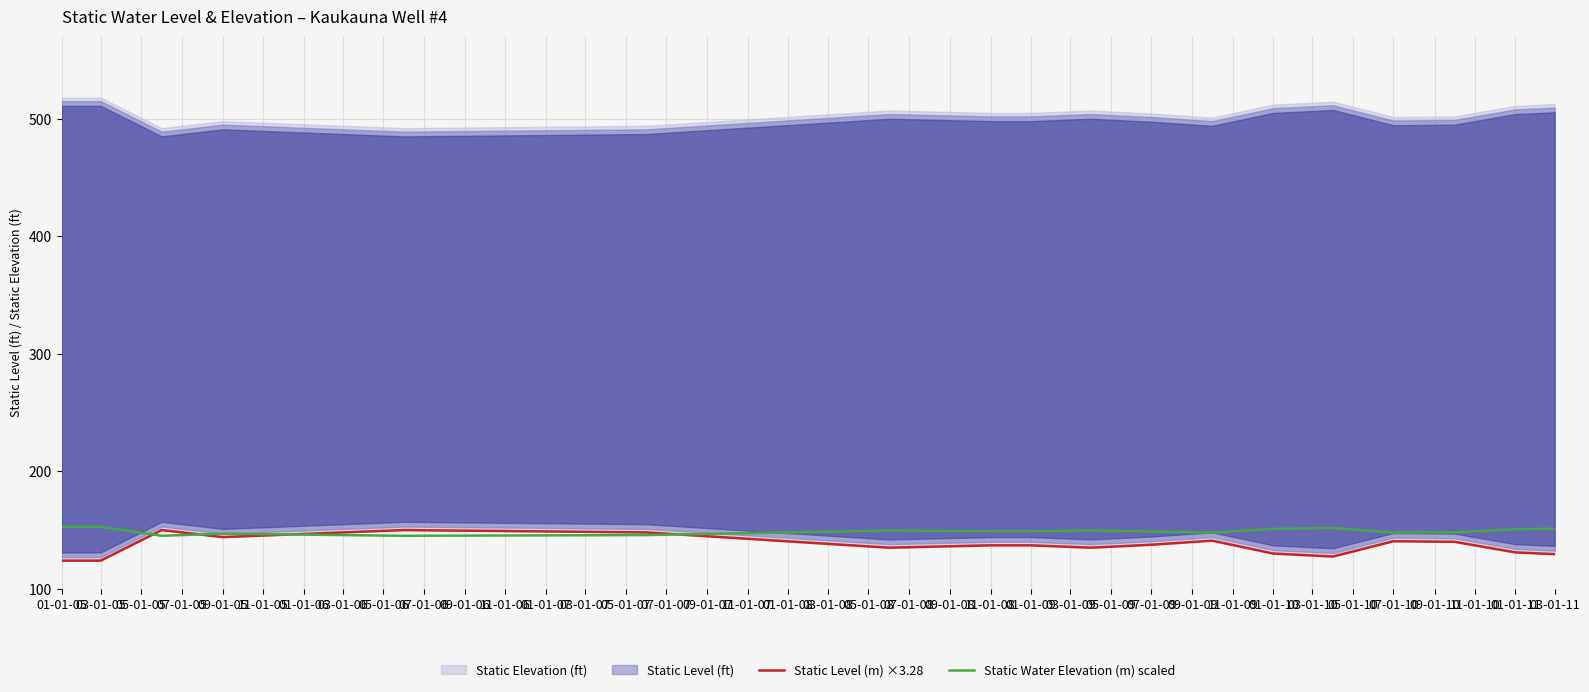

The value of Static Water Elevation (m) scaled at 01-01-11 is 150.7. True or false?

True